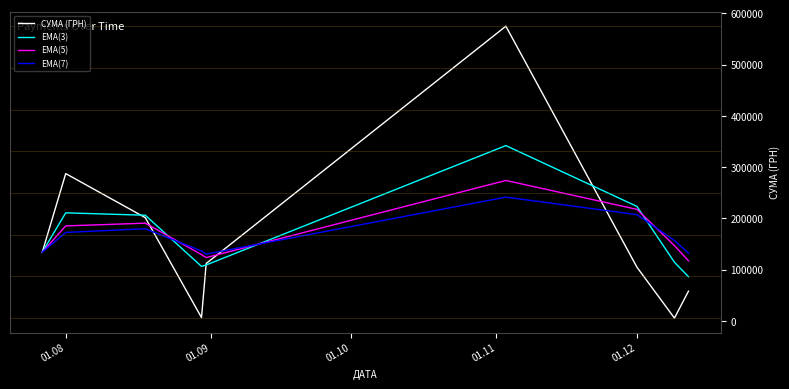

List the series in order of their peak value, highest first.

СУМА (ГРН), EMA(3), EMA(5), EMA(7)